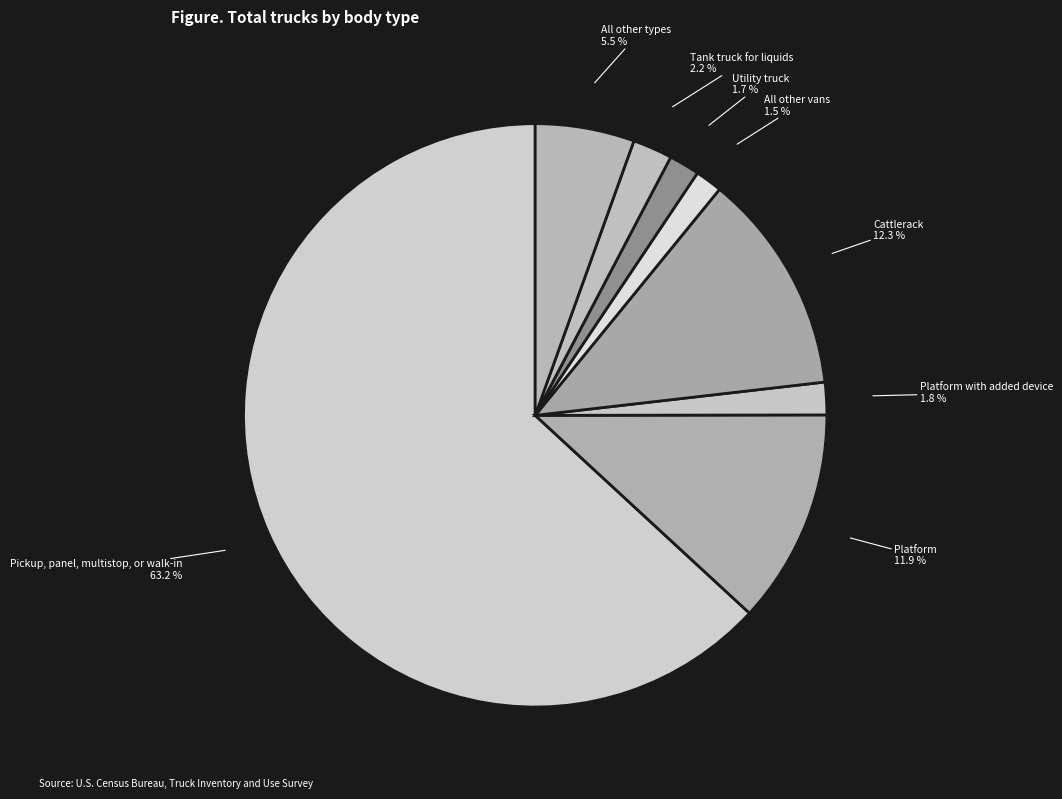

What percentage is the Platform with added device slice, to the nearest percent?

2%